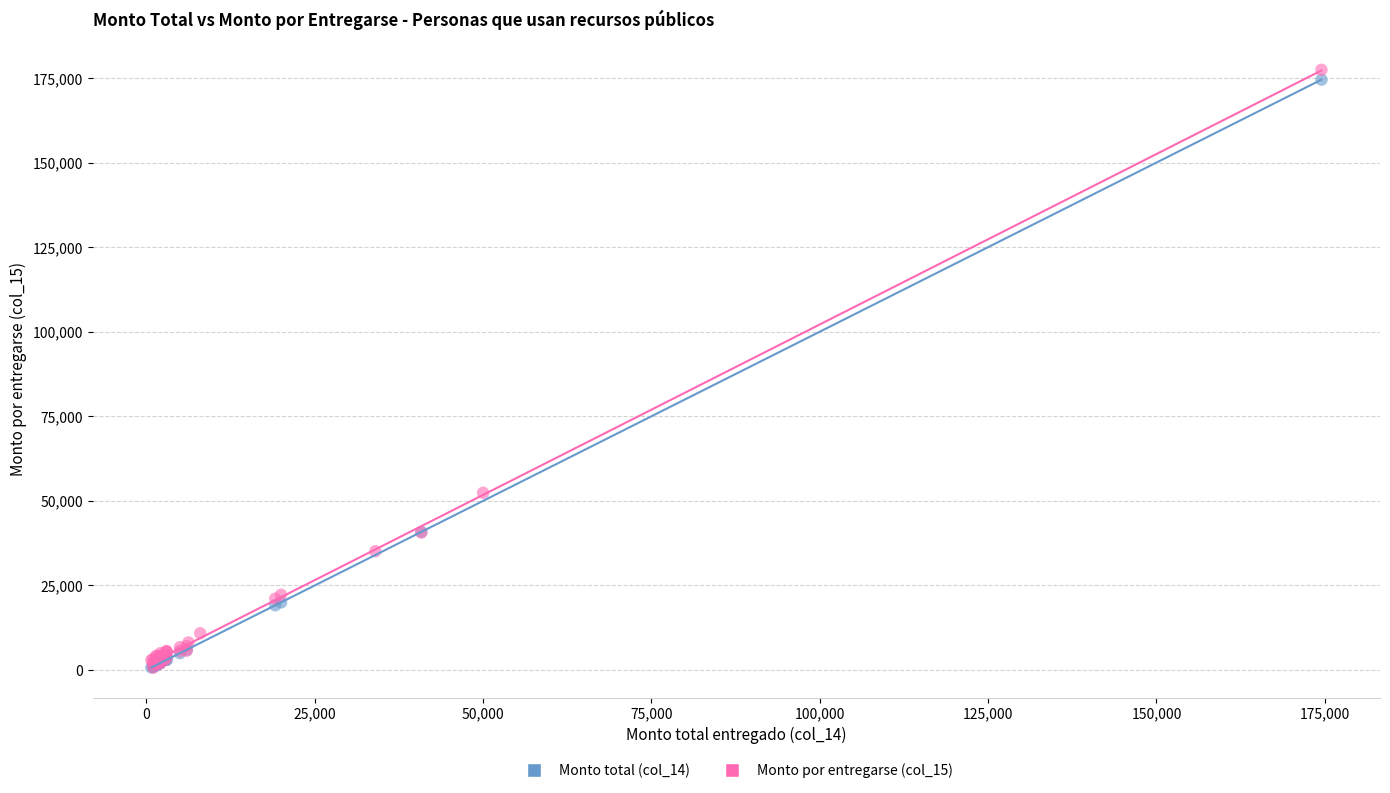

Which series has the largest Y range (max minus min)?

Monto por entregarse (col_15)